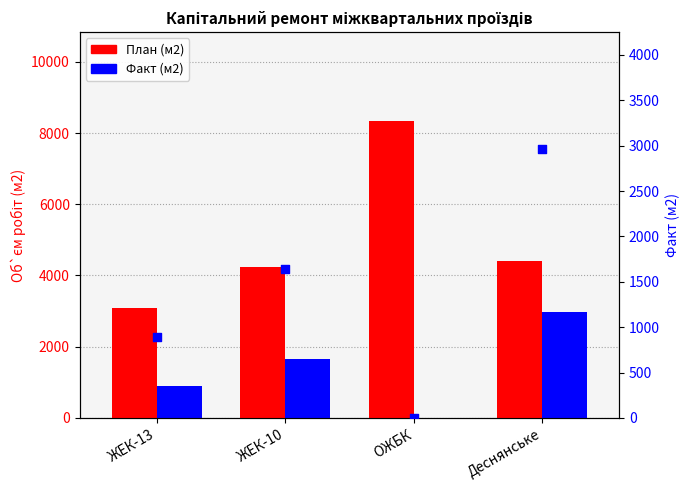

Which series has the largest total across all categories?

План (м2)